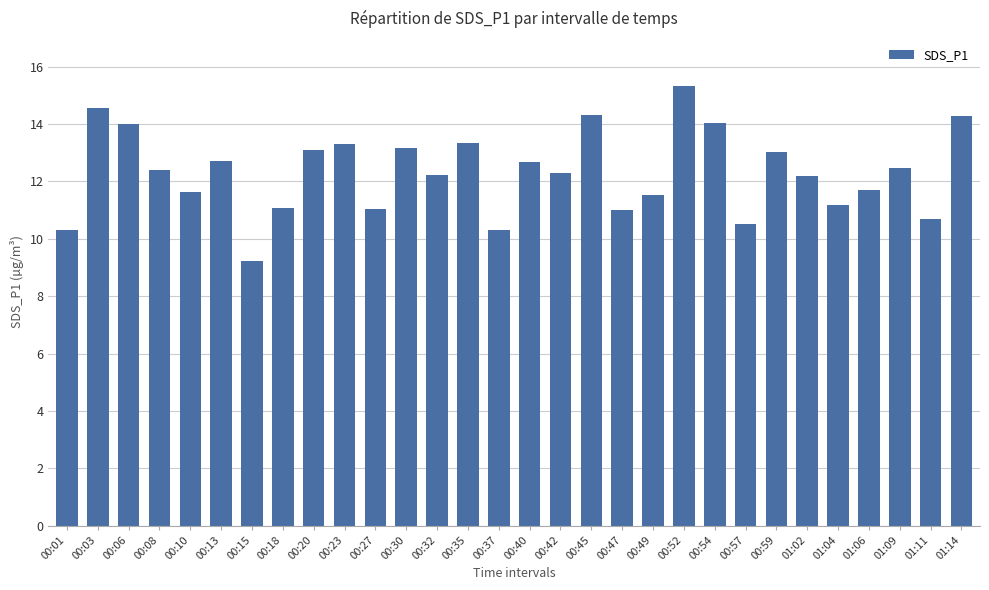

What position from the left is 01:11?

29